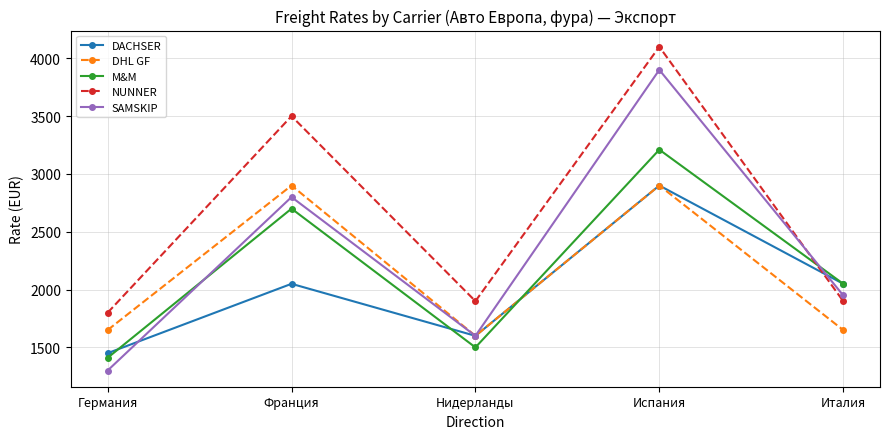

Rank the categories by M&M value from highest to lowest.

Испания, Франция, Италия, Нидерланды, Германия